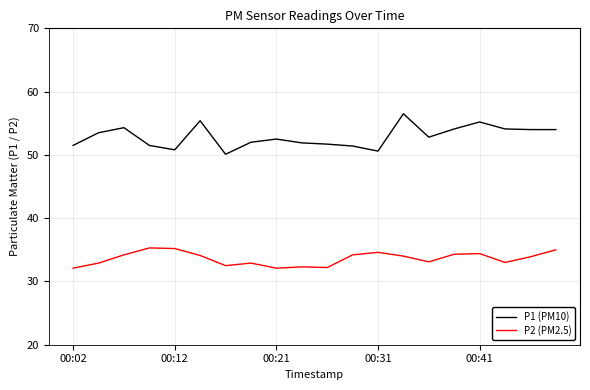

Which series has the largest total across all categories?

P1 (PM10)